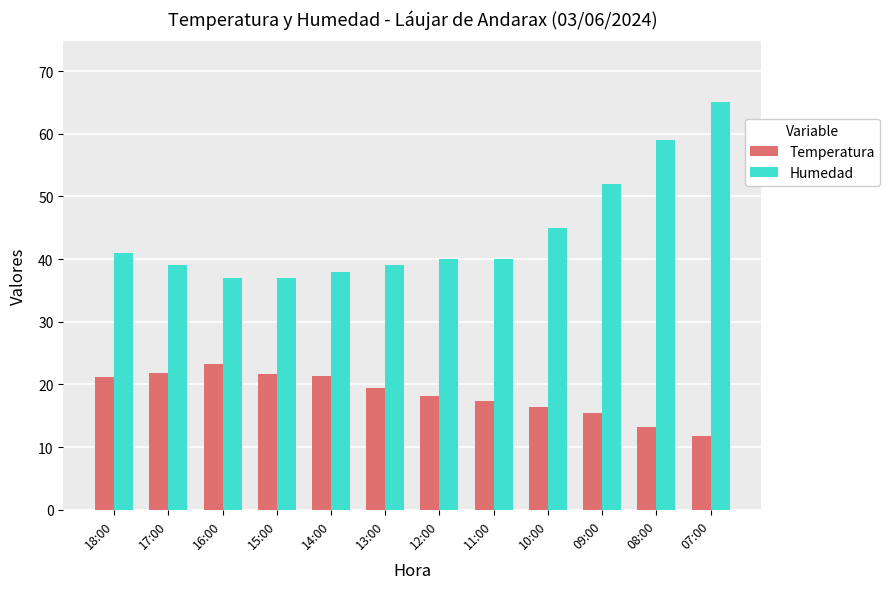

What is the difference between the highest and lowest values at 07:00?

53.2